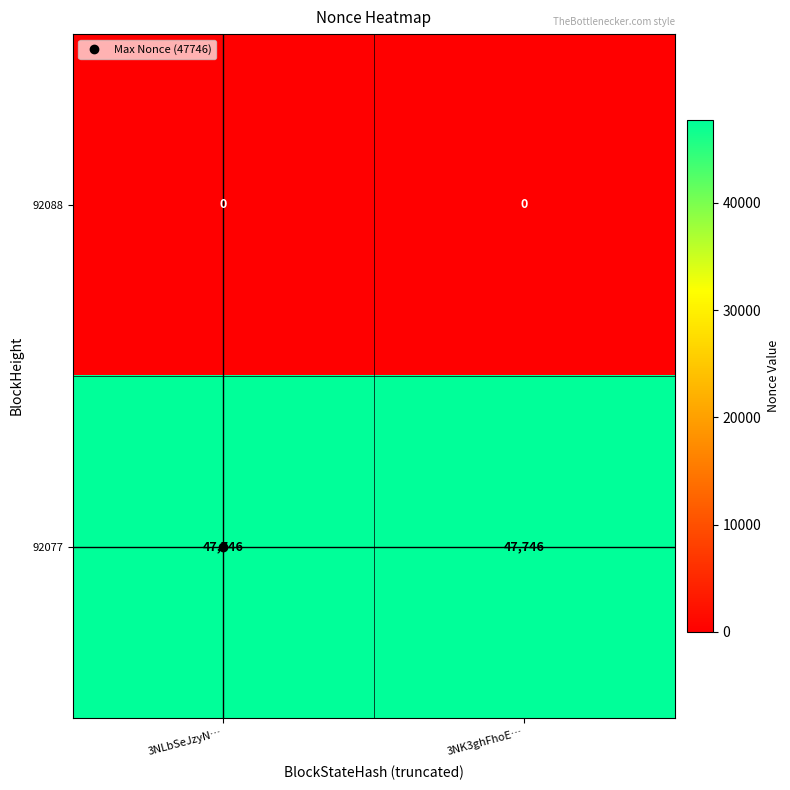

List the series in order of their peak value, highest first.

92077, 92088